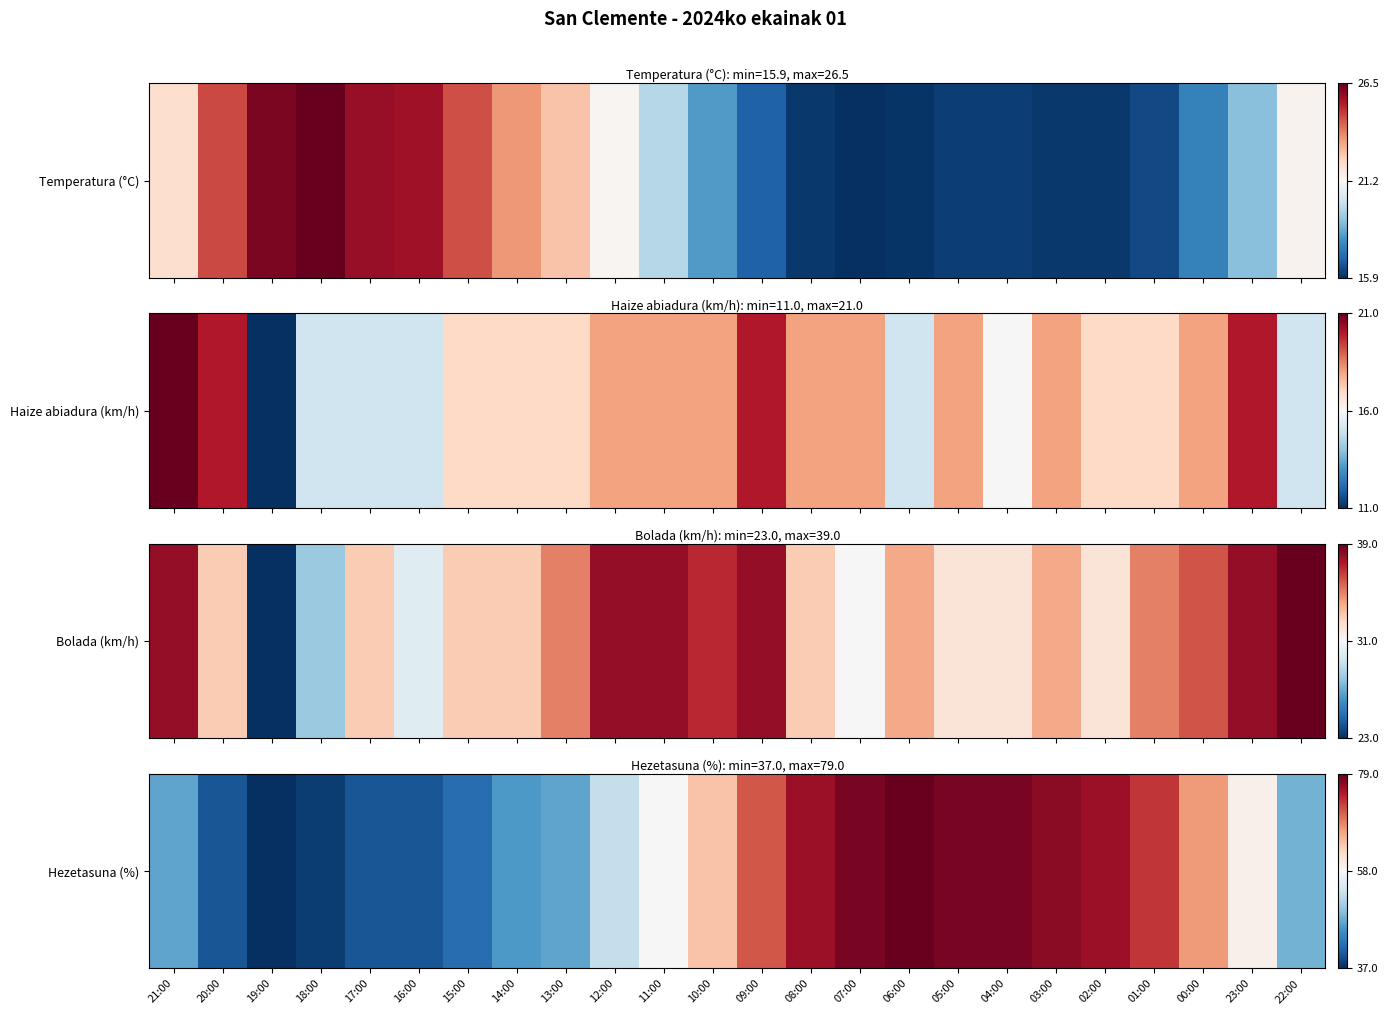

Where is the data nearest to the value 0?

19:00